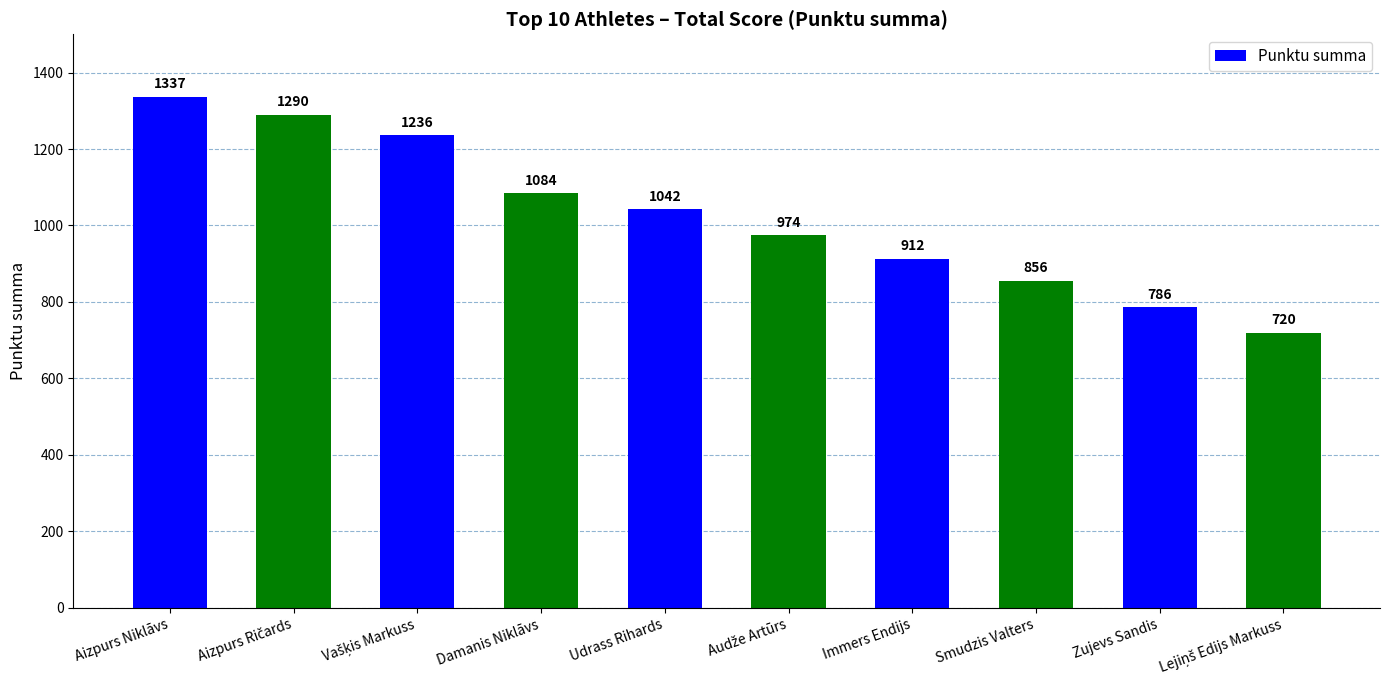

At which label is the value closest to 1028?

Udrass Rihards